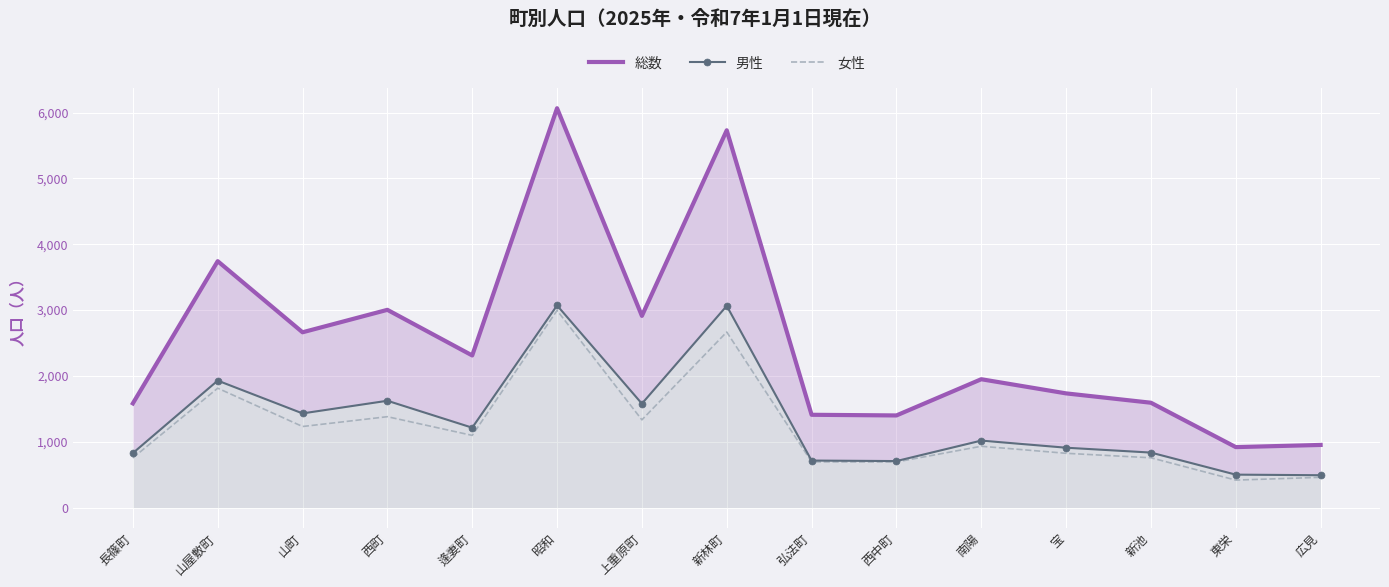

Where is 女性 nearest to the value 1706?

山屋敷町